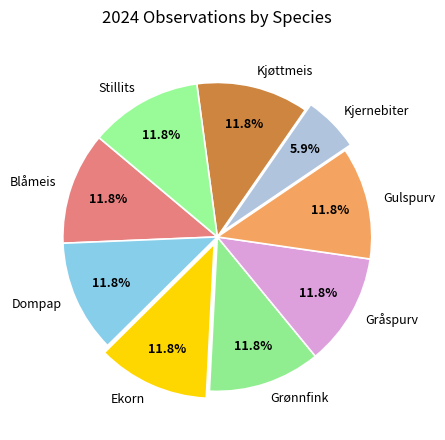

To the nearest percent, what percentage of the pie is Dompap?

12%